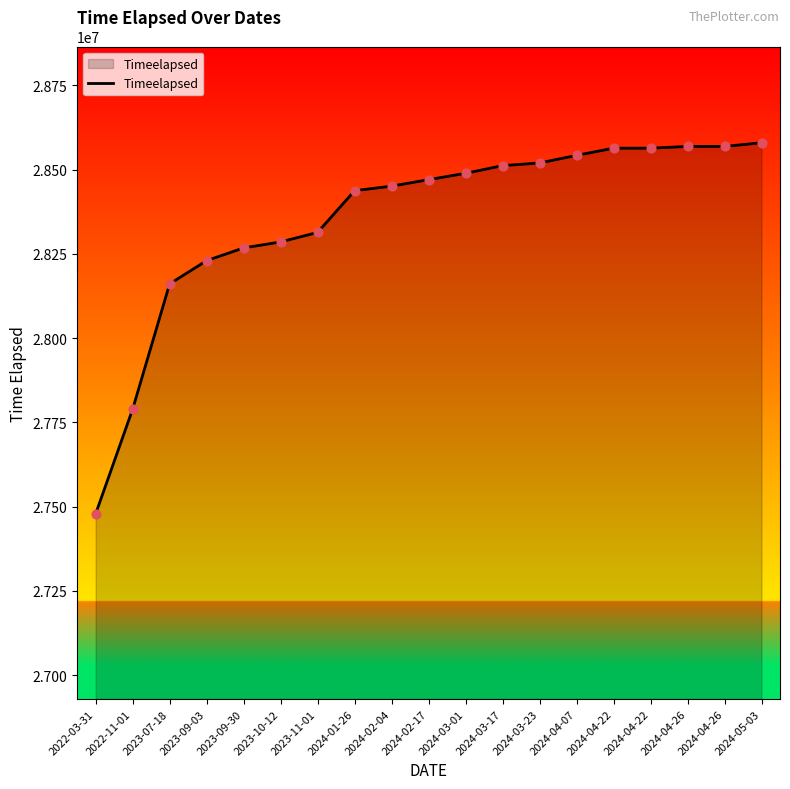

Which has a higher value, 2024-04-22 or 2023-10-12?

2024-04-22